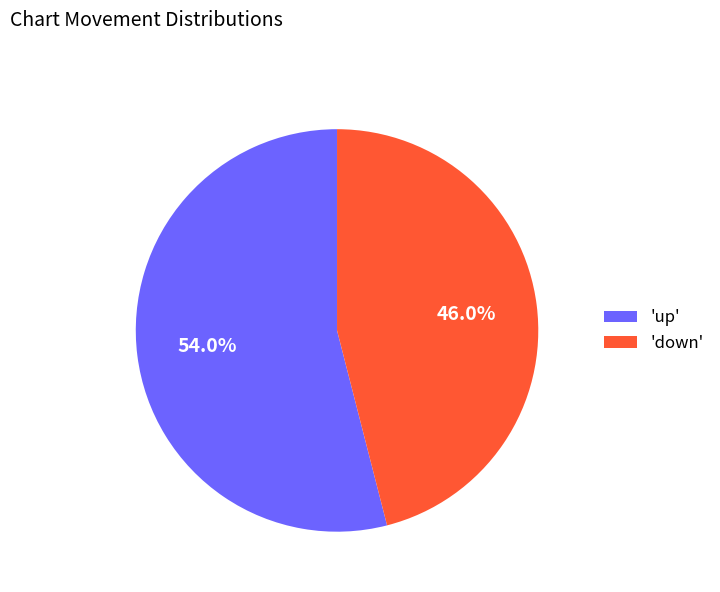

Which category has the smallest portion of the pie?

'down'